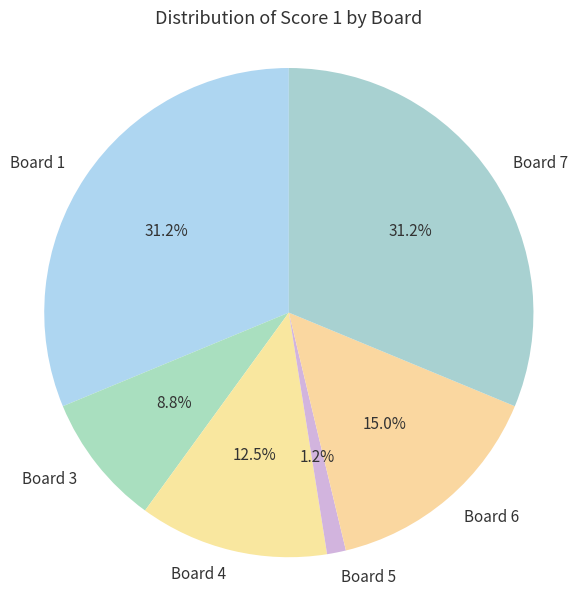

Does Board 4 account for over 50% of the chart?

No